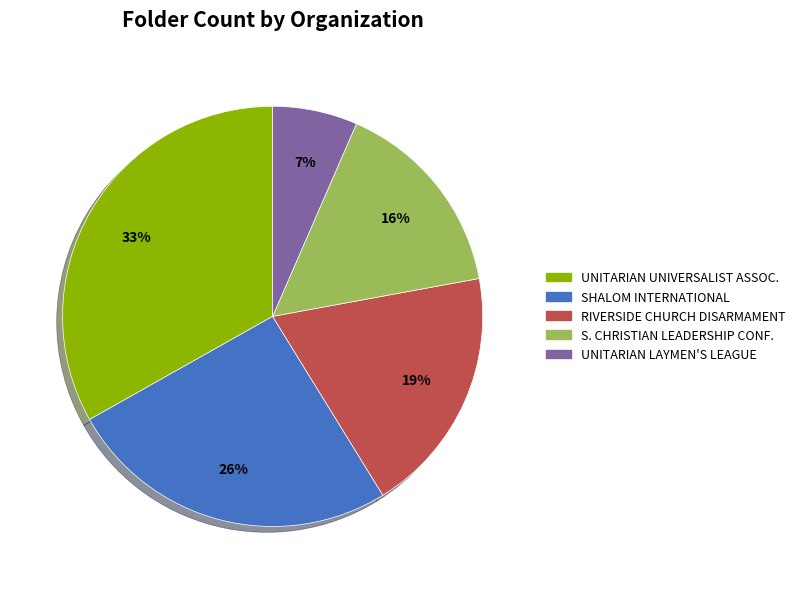

To the nearest percent, what is the average slice percentage?

20%